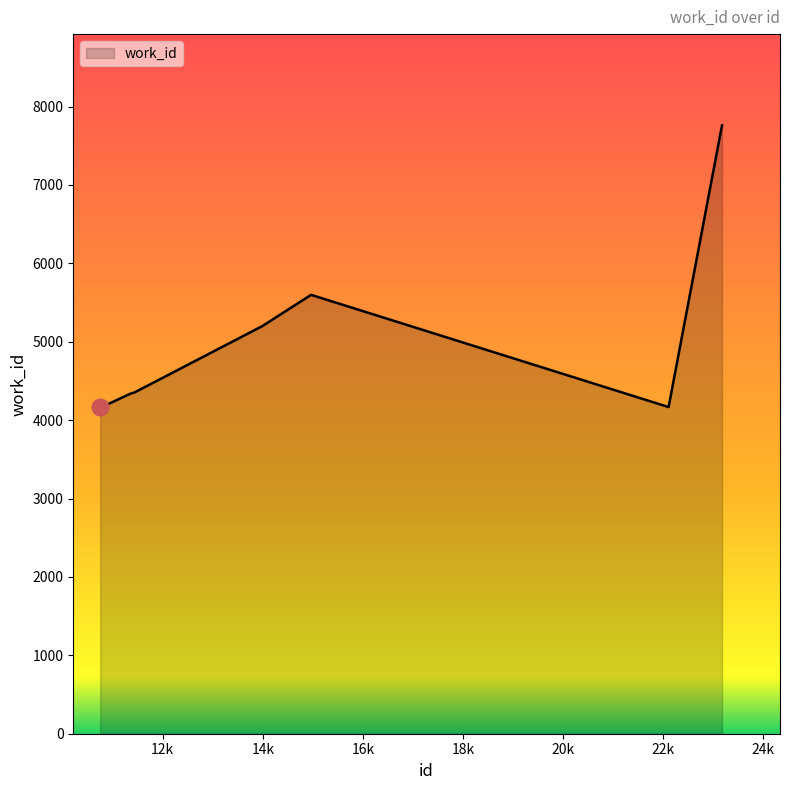

What is the difference between the maximum and minimum values?

3593